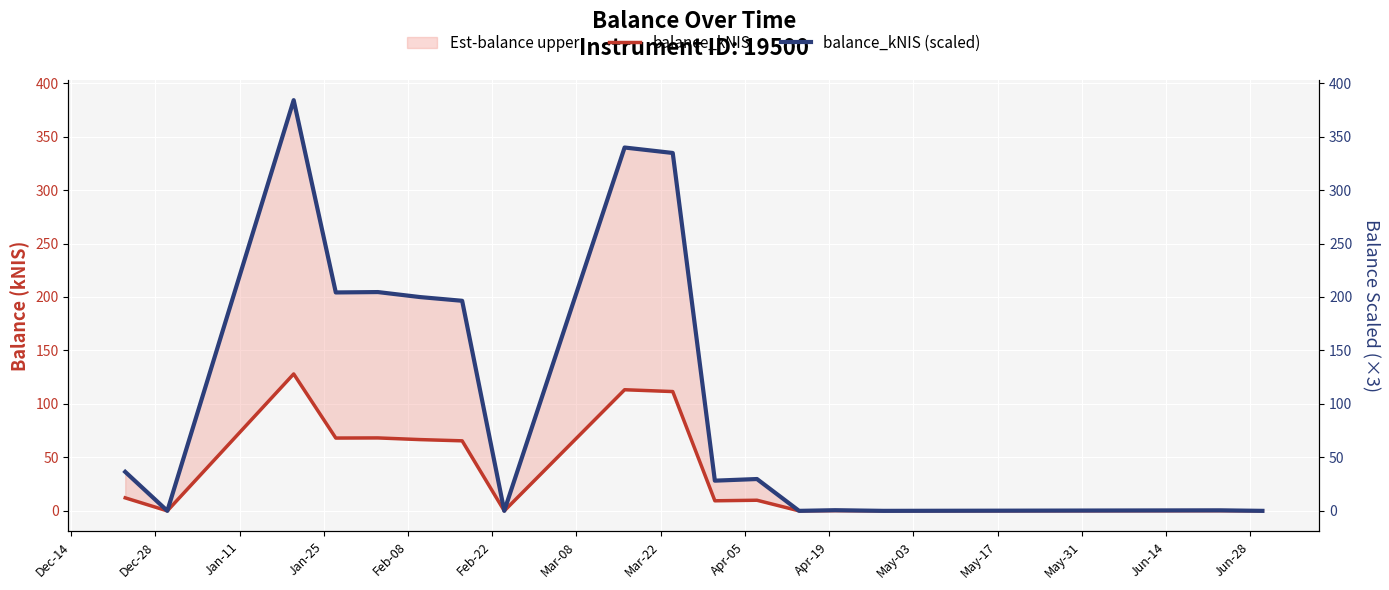

Which series has the largest total across all categories?

balance_kNIS (scaled)